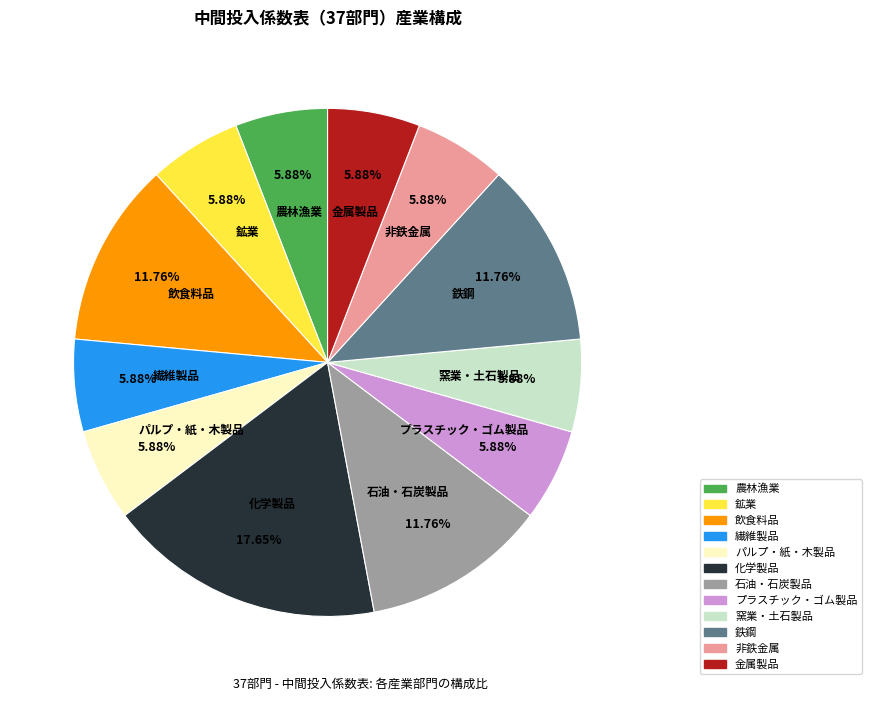

Approximately how many times larger is the value at 非鉄金属 compared to 窯業・土石製品?

1.0